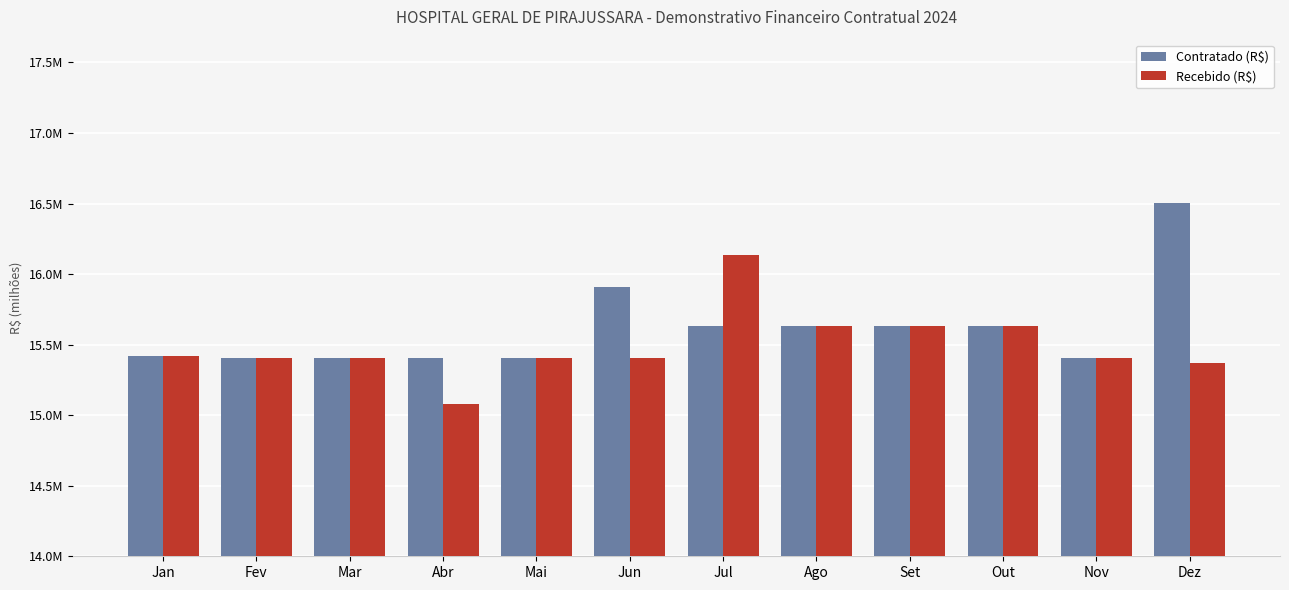

Does the chart contain stacked bars?

No